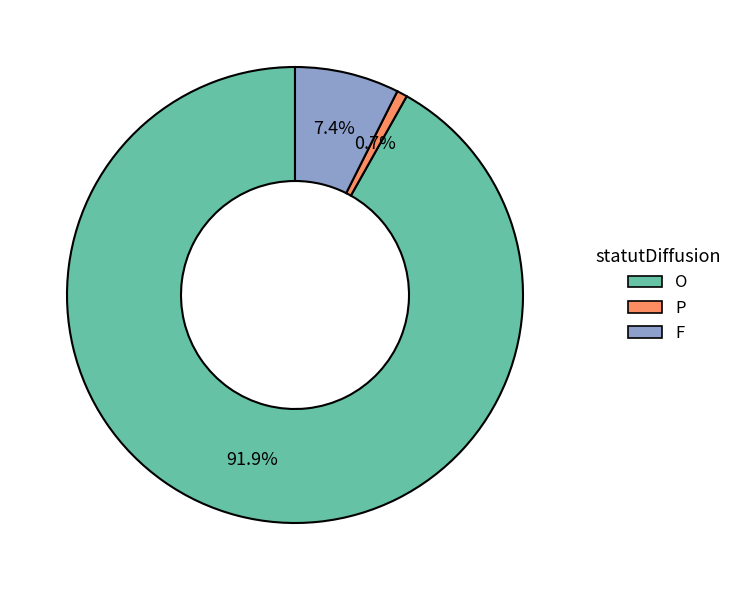

Is O the majority of the pie?

Yes